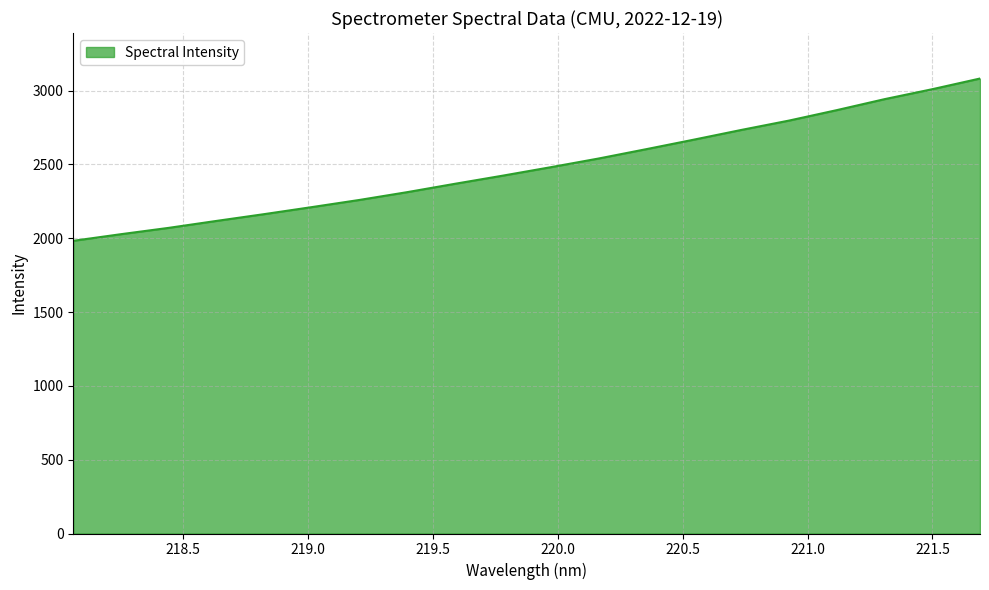

What is the minimum value shown in the chart?

1982.3